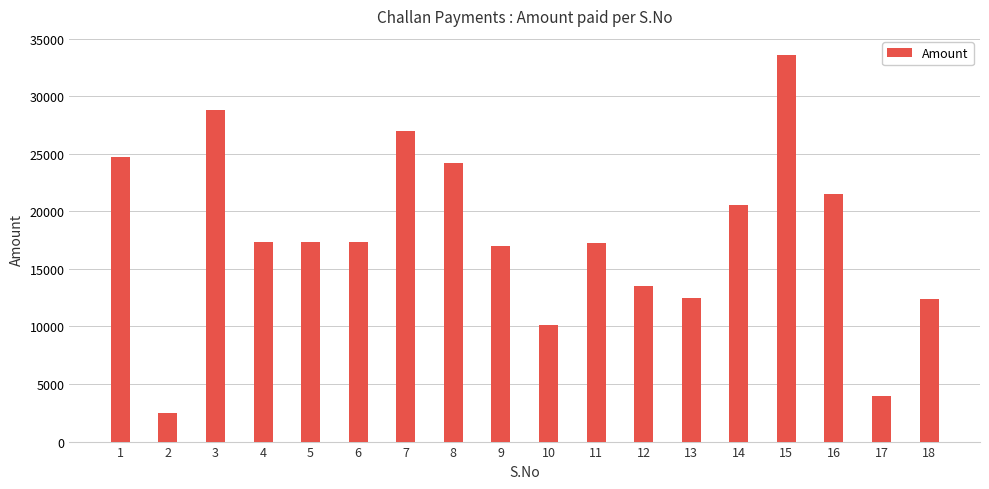

What is the value of the 4th bar from the left?

17300